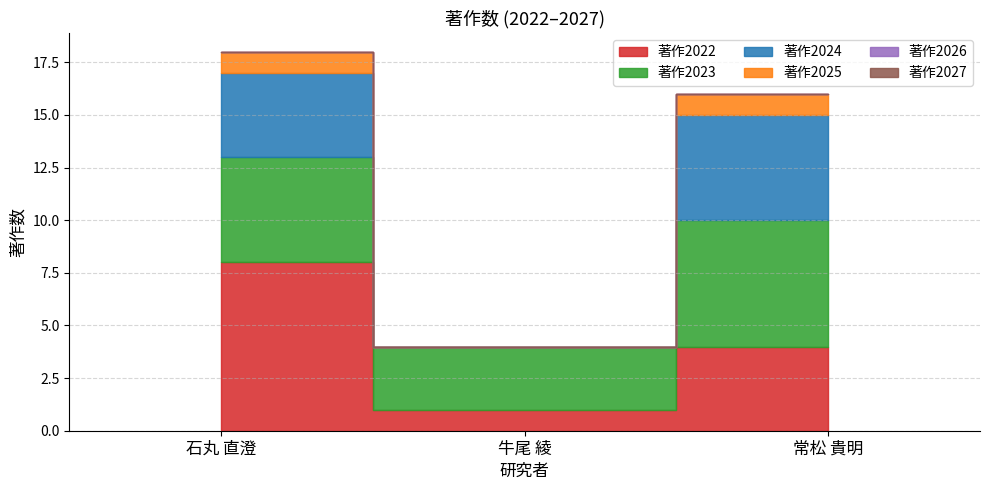

Which label corresponds to the largest value in the chart?

石丸 直澄